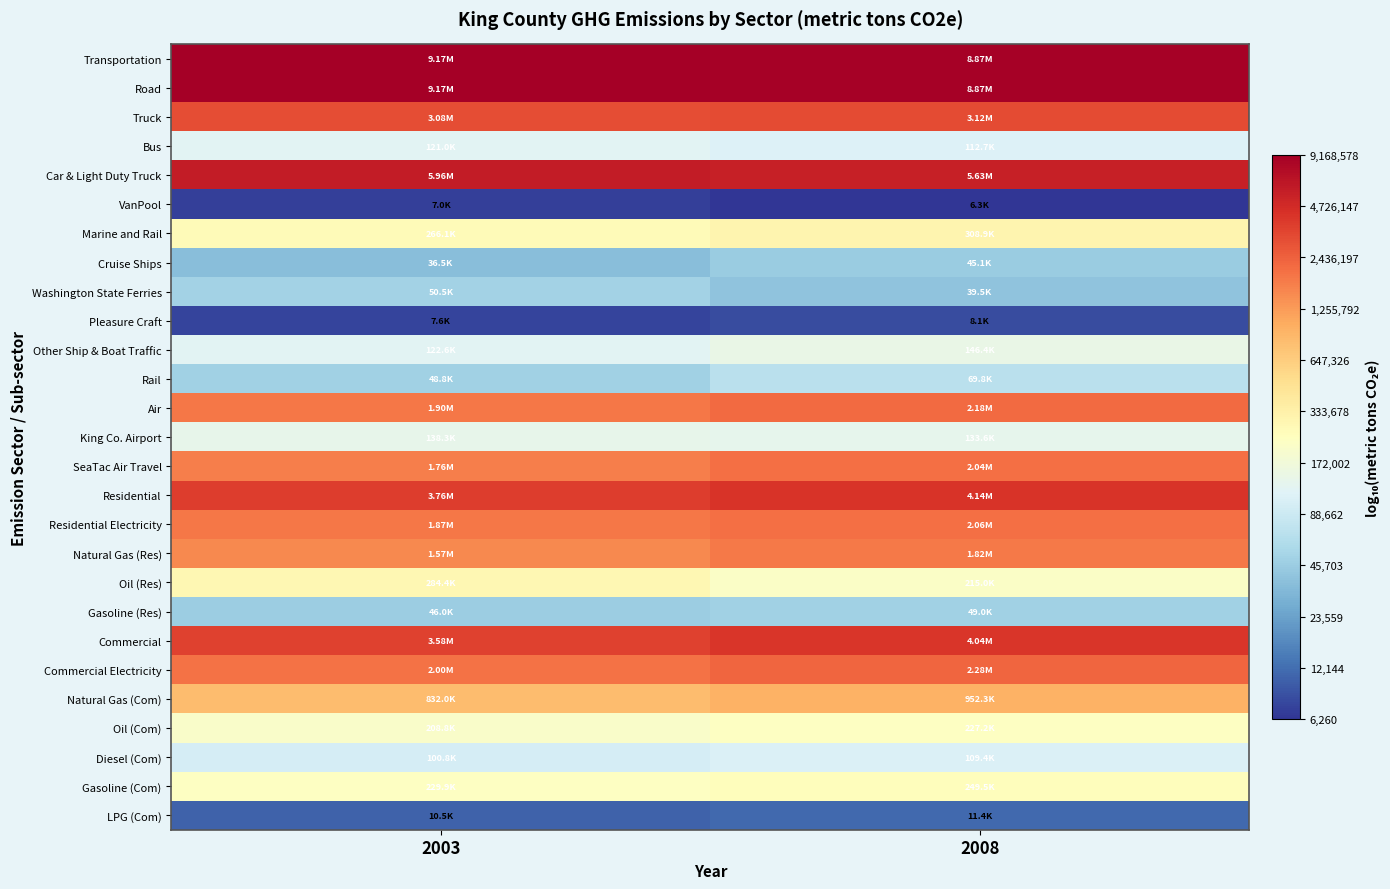

Reading left to right, transcribe all the data shown in this chart.

Transportation: 2003=7.0	2008=6.9
Road: 2003=7.0	2008=6.9
Truck: 2003=6.5	2008=6.5
Bus: 2003=5.1	2008=5.1
Car & Light Duty Truck: 2003=6.8	2008=6.8
VanPool: 2003=3.8	2008=3.8
Marine and Rail: 2003=5.4	2008=5.5
Cruise Ships: 2003=4.6	2008=4.7
Washington State Ferries: 2003=4.7	2008=4.6
Pleasure Craft: 2003=3.9	2008=3.9
Other Ship & Boat Traffic: 2003=5.1	2008=5.2
Rail: 2003=4.7	2008=4.8
Air: 2003=6.3	2008=6.3
King Co. Airport: 2003=5.1	2008=5.1
SeaTac Air Travel: 2003=6.2	2008=6.3
Residential: 2003=6.6	2008=6.6
Residential Electricity: 2003=6.3	2008=6.3
Natural Gas (Res): 2003=6.2	2008=6.3
Oil (Res): 2003=5.5	2008=5.3
Gasoline (Res): 2003=4.7	2008=4.7
Commercial: 2003=6.6	2008=6.6
Commercial Electricity: 2003=6.3	2008=6.4
Natural Gas (Com): 2003=5.9	2008=6.0
Oil (Com): 2003=5.3	2008=5.4
Diesel (Com): 2003=5.0	2008=5.0
Gasoline (Com): 2003=5.4	2008=5.4
LPG (Com): 2003=4.0	2008=4.1